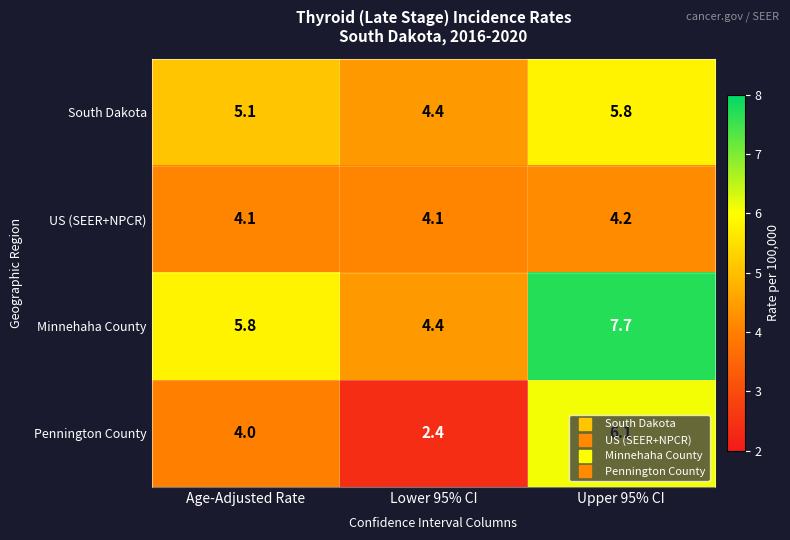

What is the smallest value displayed?

2.4